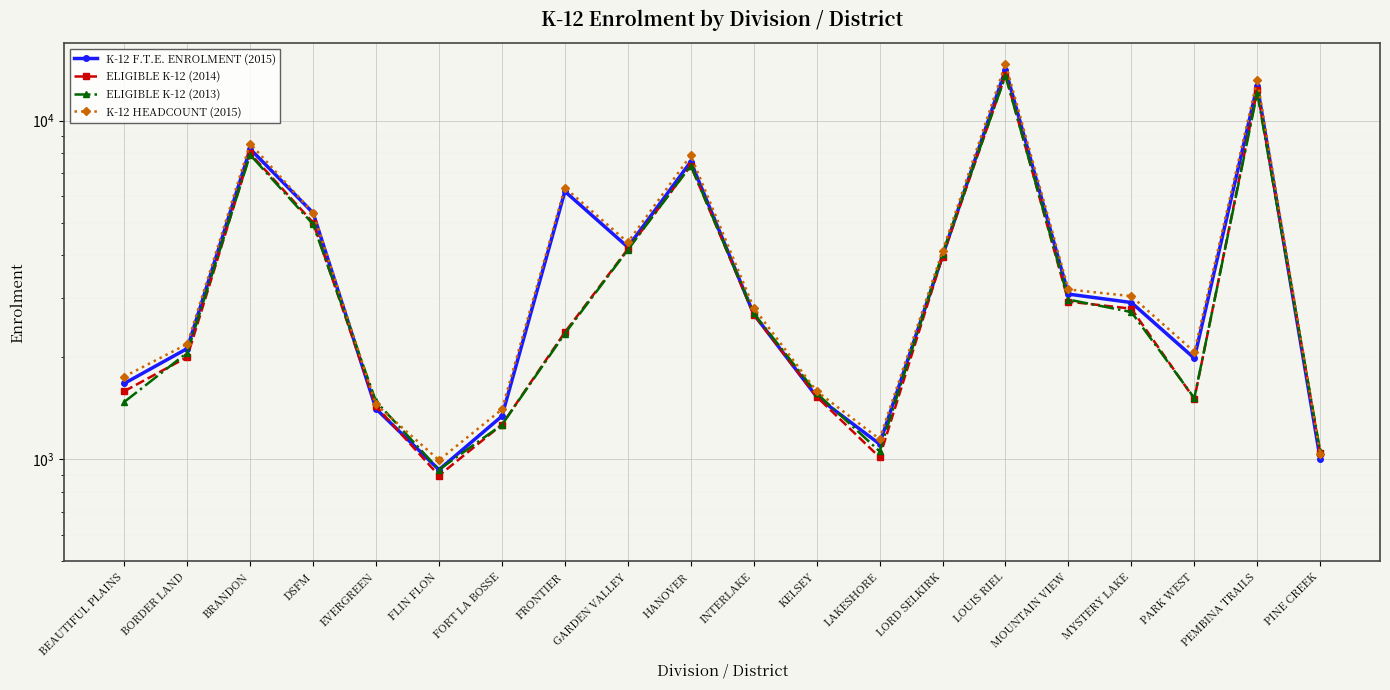

After their last crossing, which series has the higher values: K-12 HEADCOUNT (2015) or ELIGIBLE K-12 (2014)?

ELIGIBLE K-12 (2014)